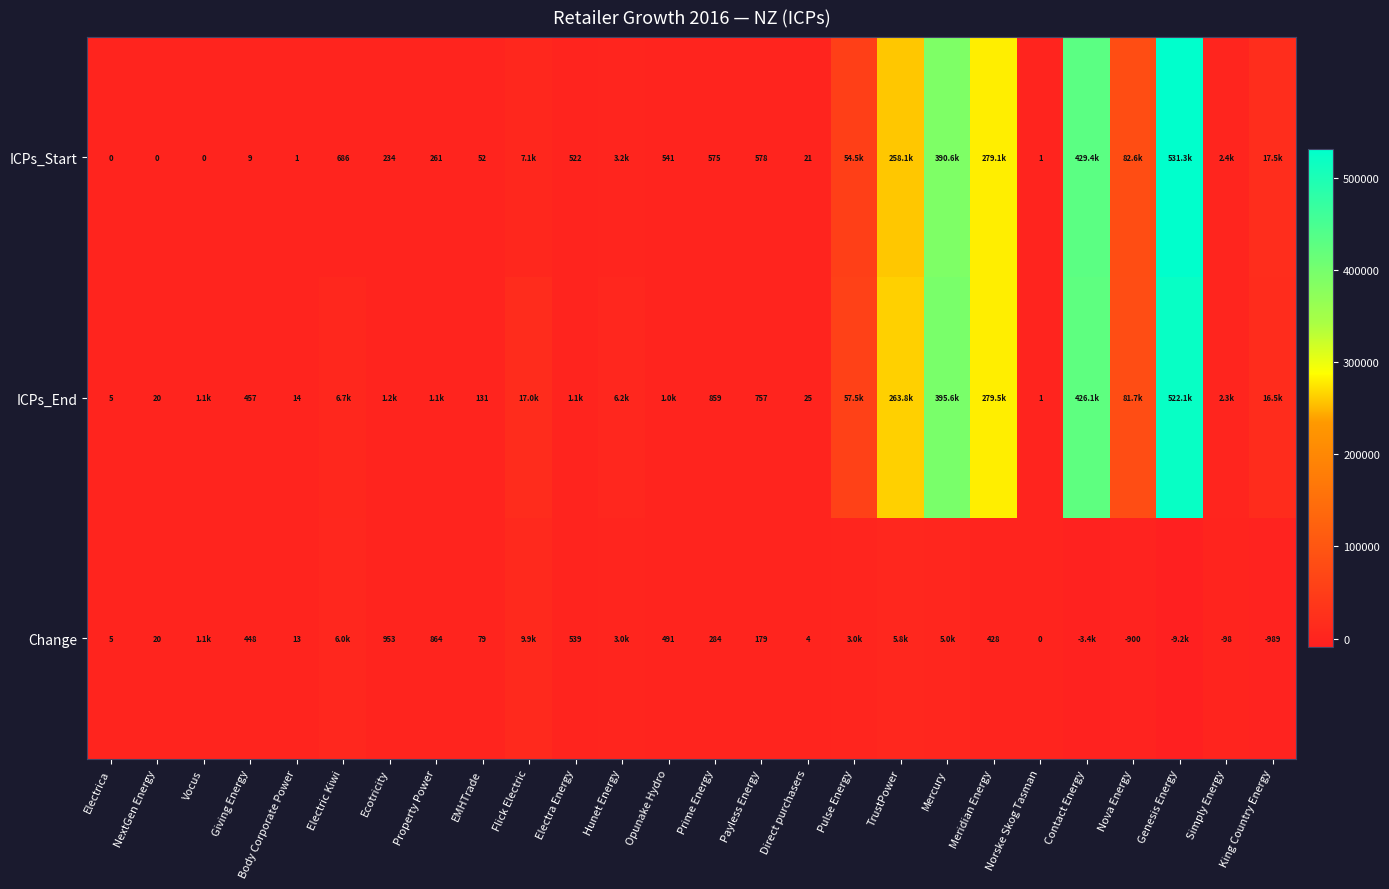

What is the maximum value shown in the chart?

531303